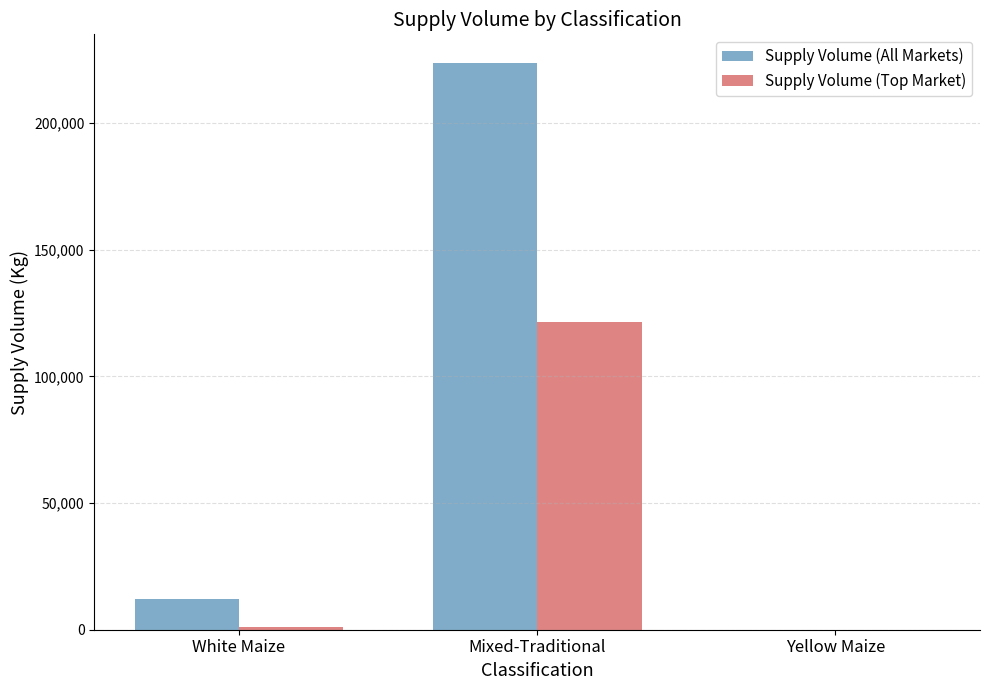

Reading right to left, list all the values displayed in this chart.

Supply Volume (All Markets): 0	223850	12250
Supply Volume (Top Market): 0	121500	1000